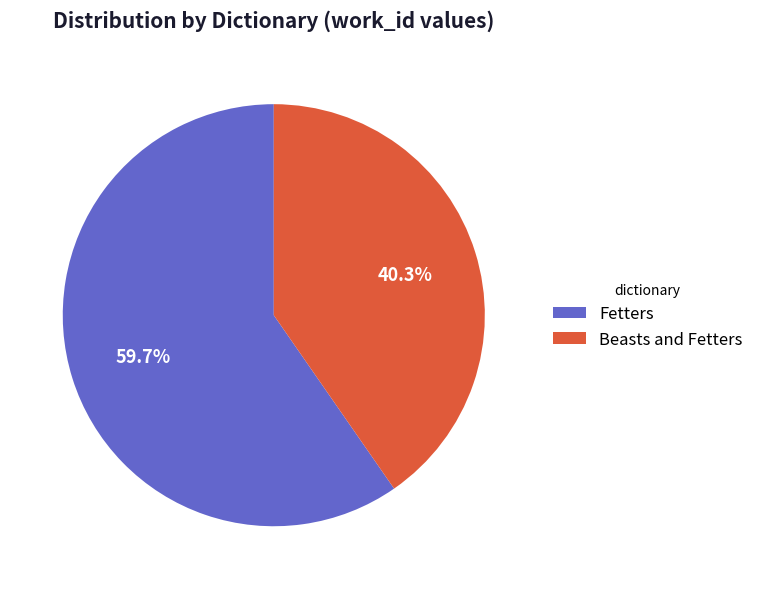

Does Fetters represent more than half of the total?

Yes